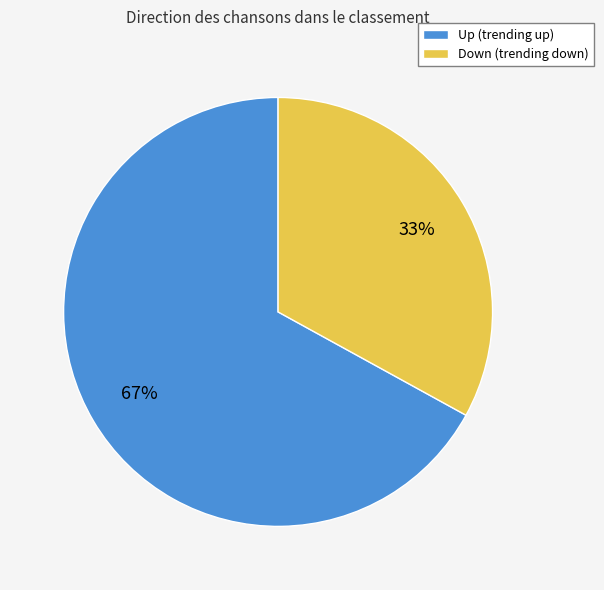

The Up (trending up) slice represents 56% of the pie. True or false?

False